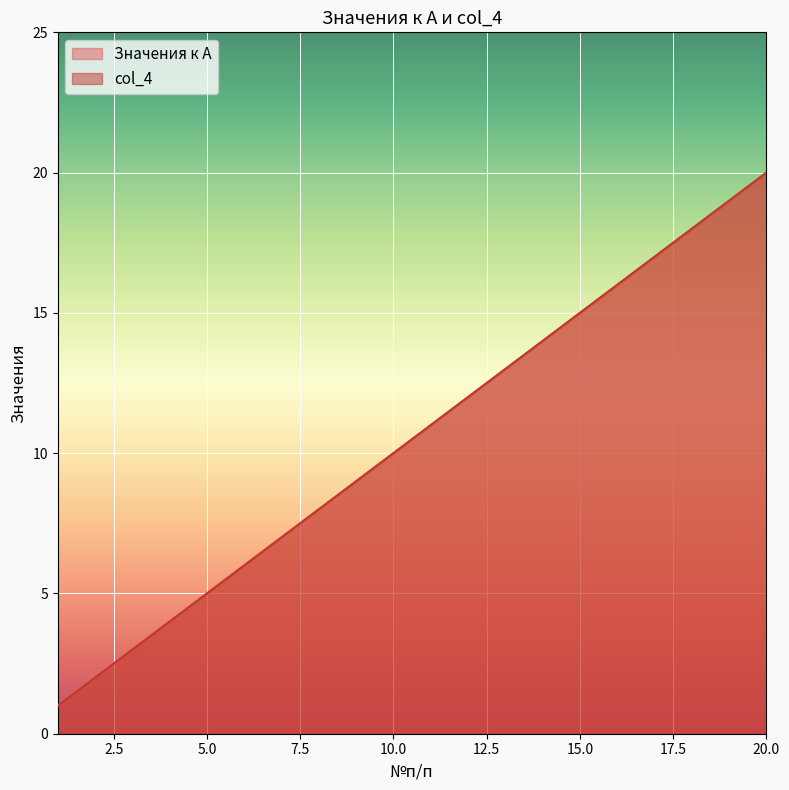

Is the value of col_4 at 15 greater than the value of Значения к A at 13?

Yes